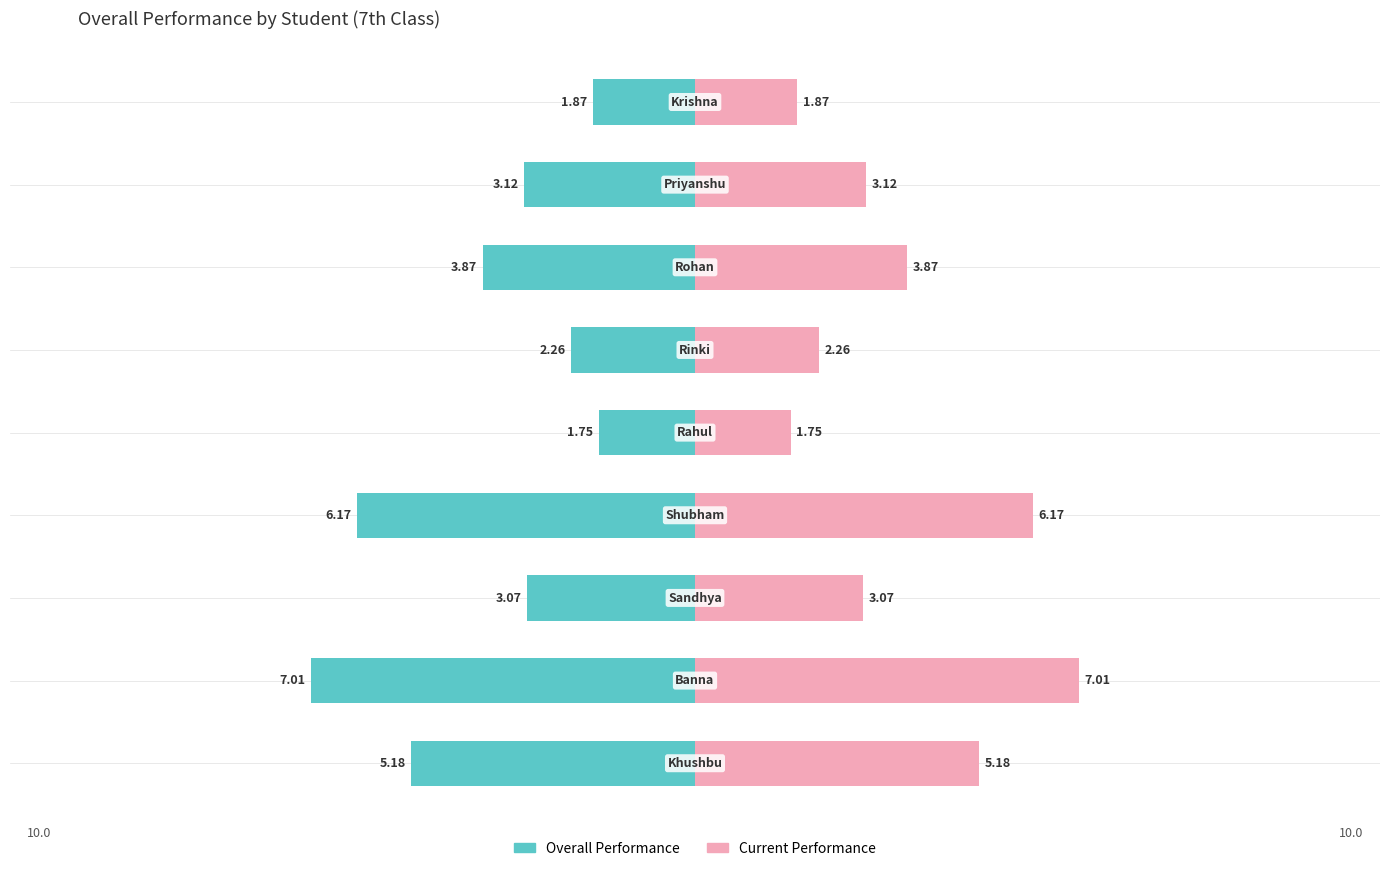

Does the chart contain any negative values?

No